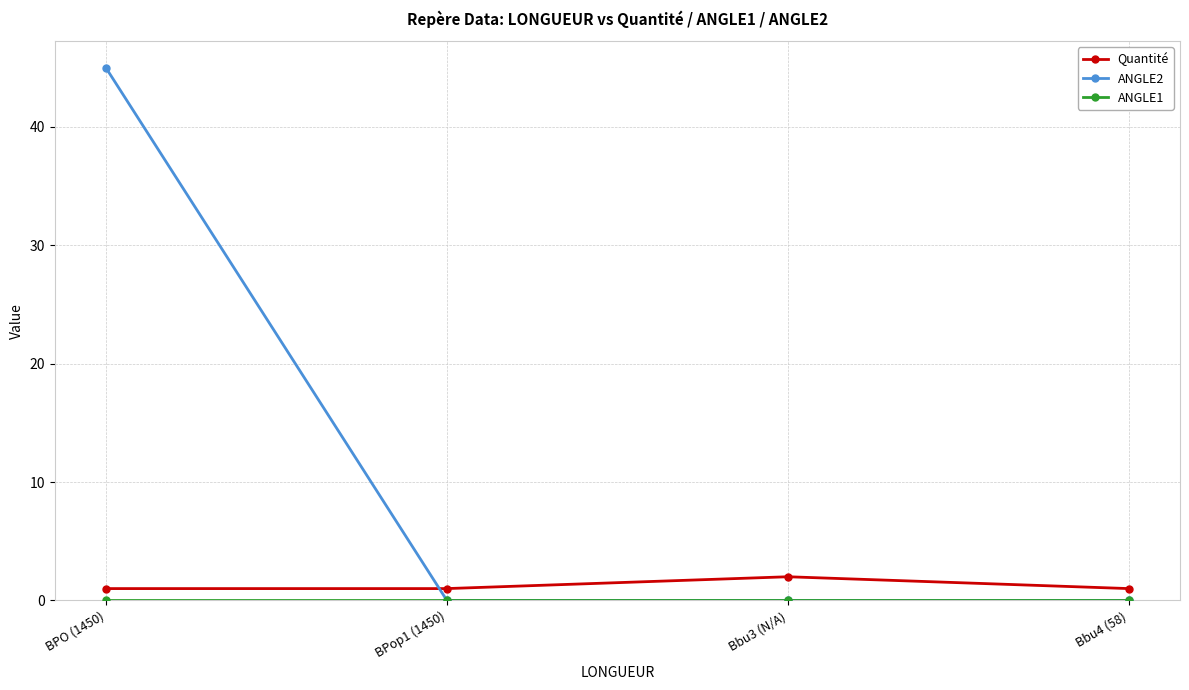

Is it true that Quantité equals 2 at Bbu3 (N/A)?

True